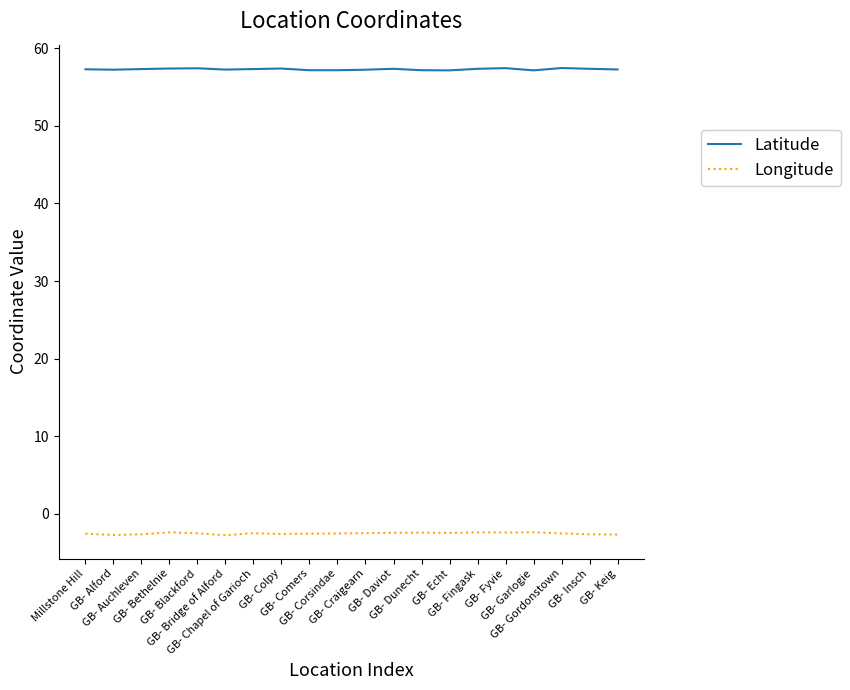

Rank the series by their average value, from lowest to highest.

Longitude, Latitude